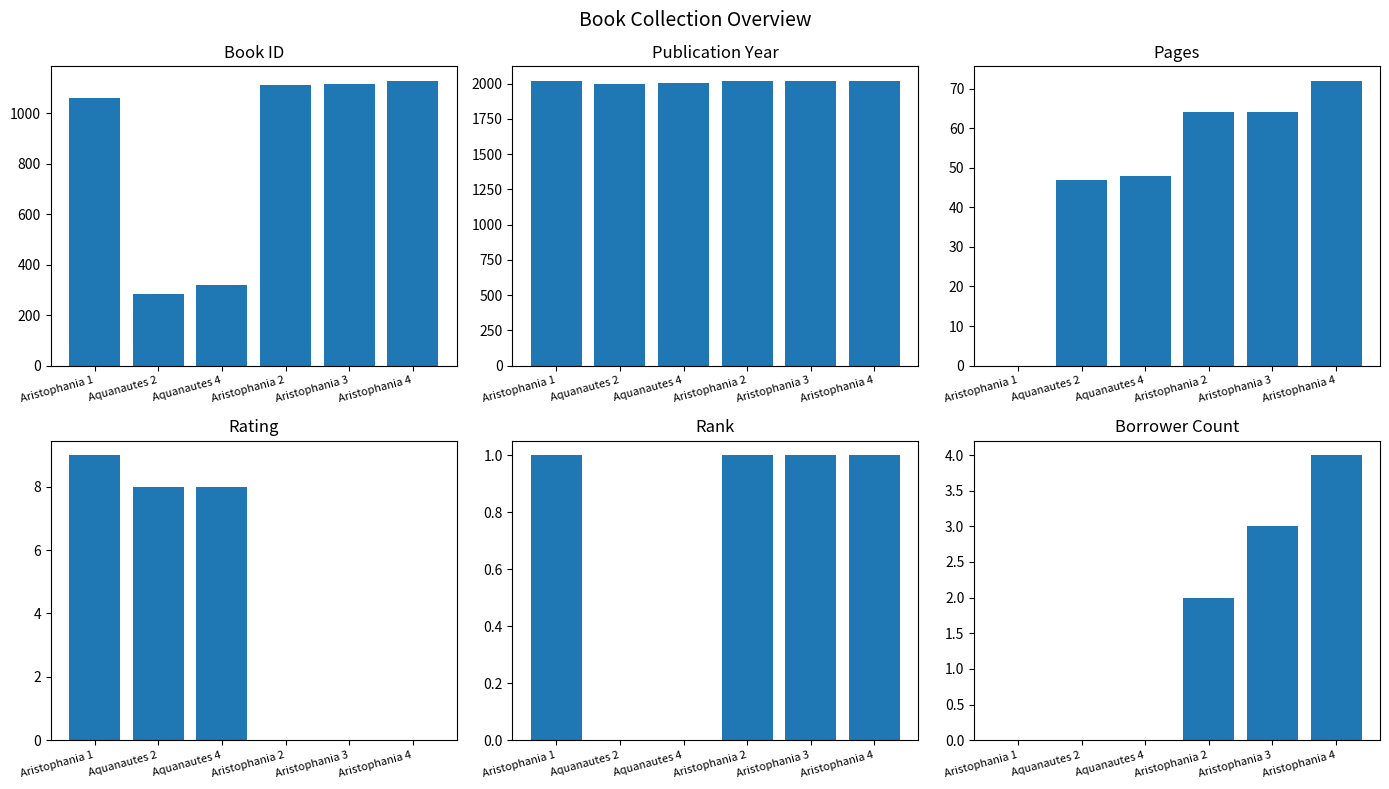

At which label does rating first exceed 8?

Aristophania 1